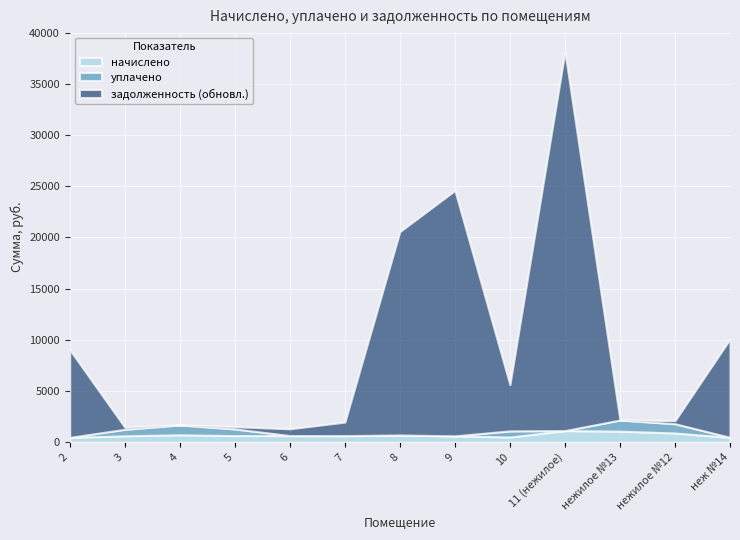

True or false: уплачено has a value of 387.4 at 10.

False